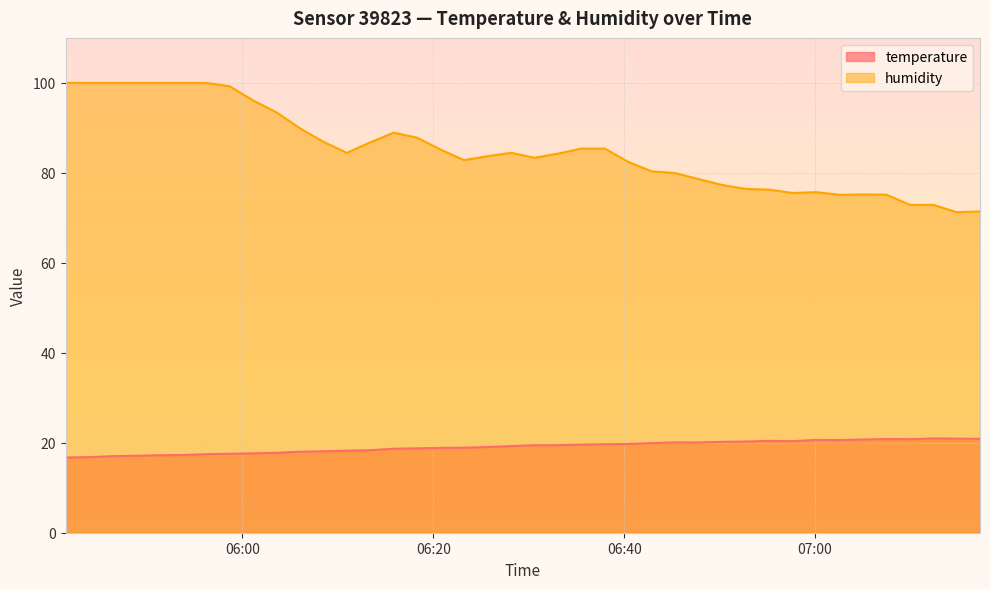

How many interior local valleys does the humidity series have?

6